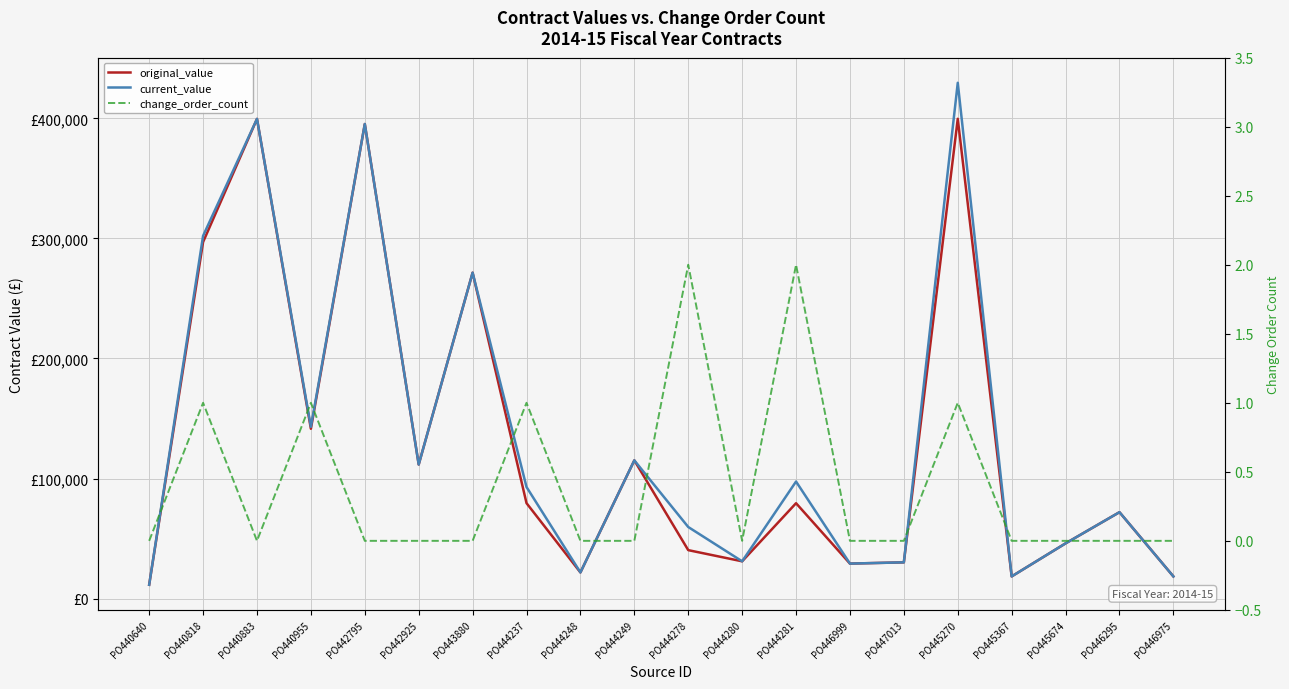

What is the label of the 18th point from the right?

PO440883